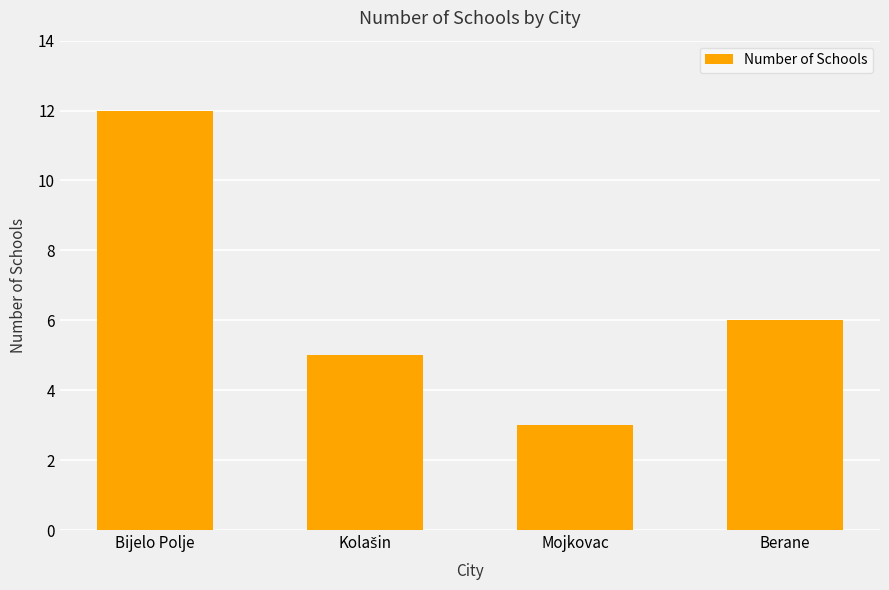

How many bars are there in total?

4